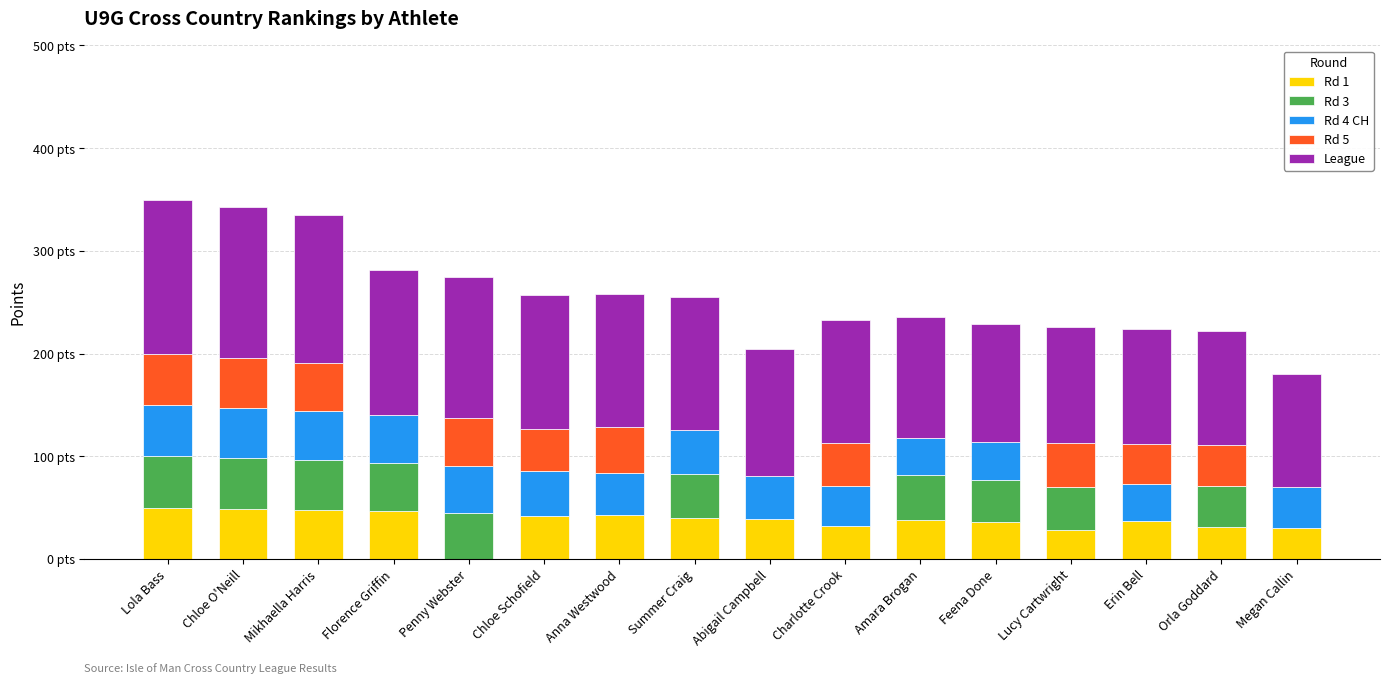

Are the bars grouped side by side (vs. stacked)?

No